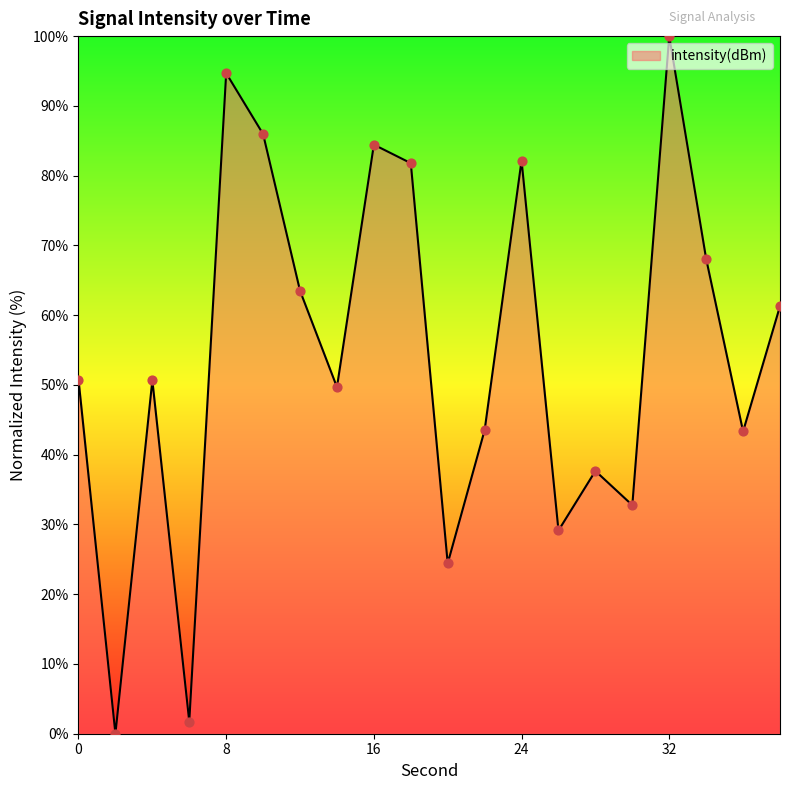

What is the greatest value displayed?

100.0